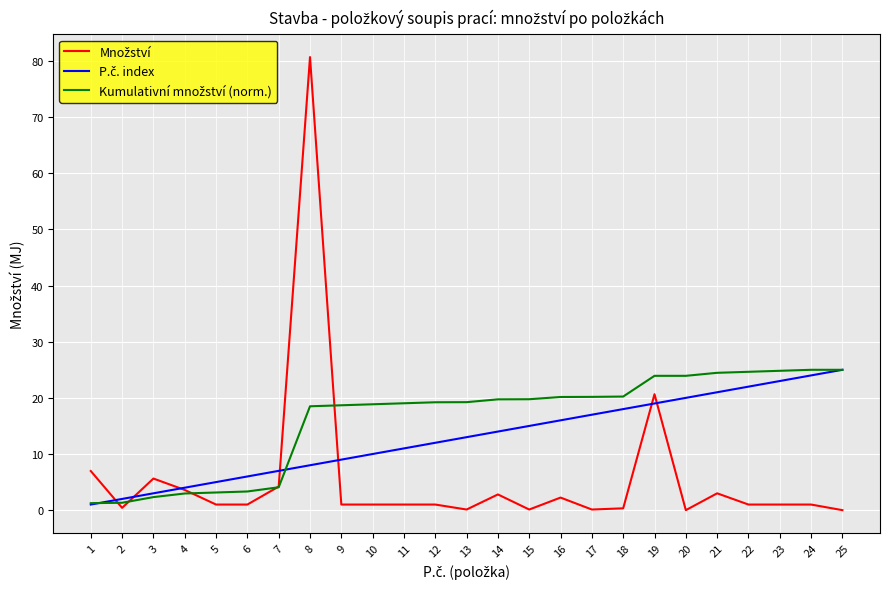

What is the maximum value shown in the chart?

80.7